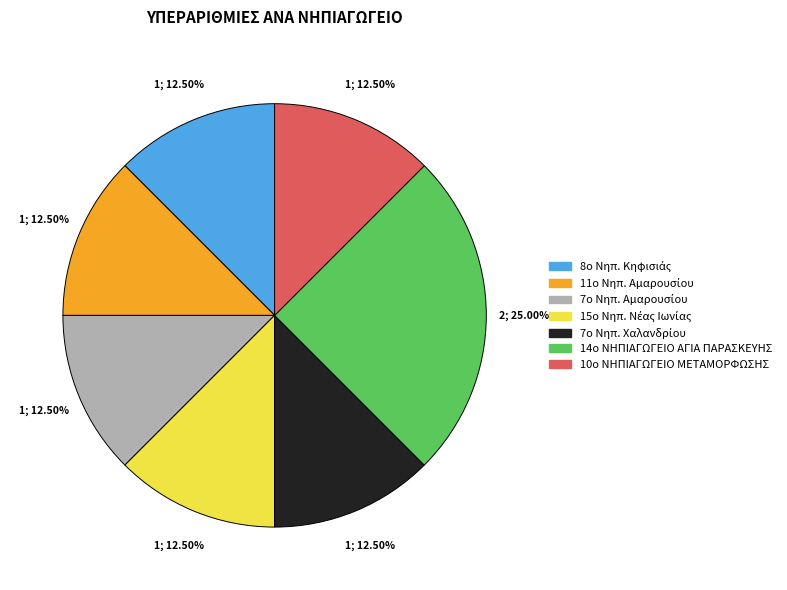

Which category has the biggest portion of the pie?

14ο ΝΗΠΙΑΓΩΓΕΙΟ ΑΓΙΑ ΠΑΡΑΣΚΕΥΗΣ